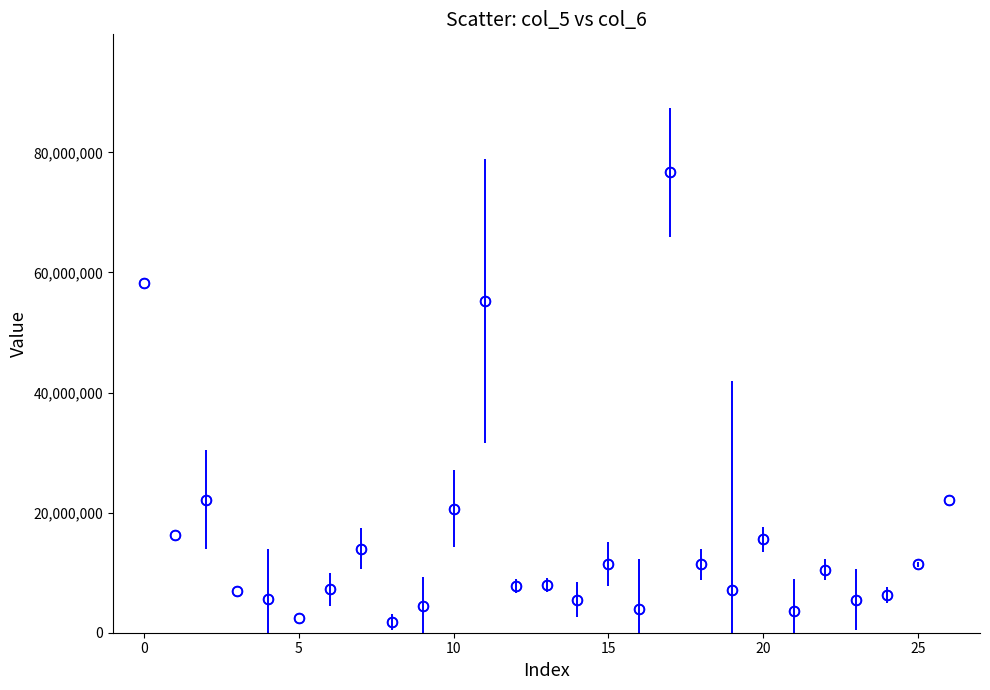

What is the maximum value shown in the chart?

76651581.6